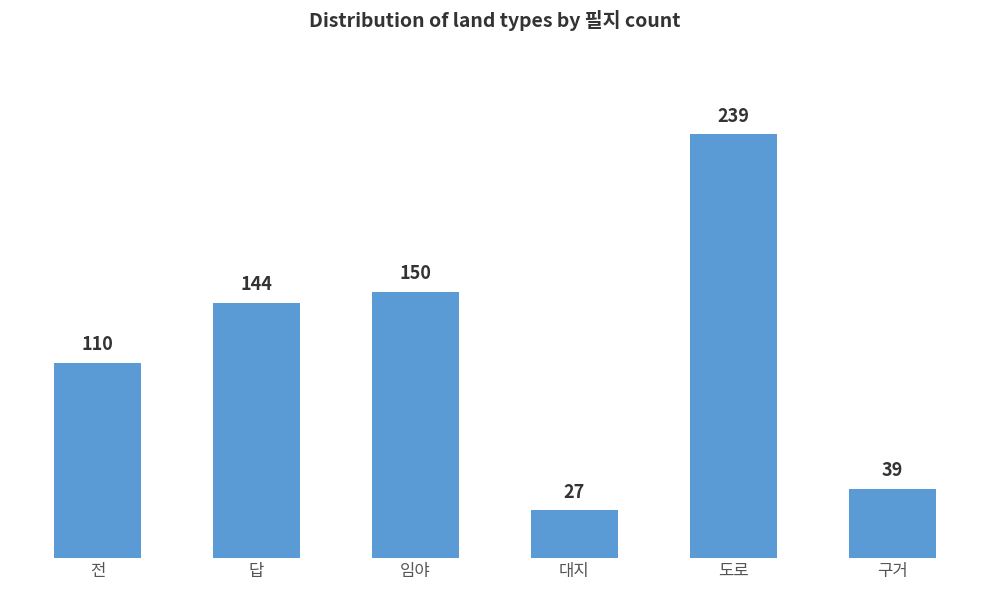

Reading left to right, list all the values displayed in this chart.

110	144	150	27	239	39